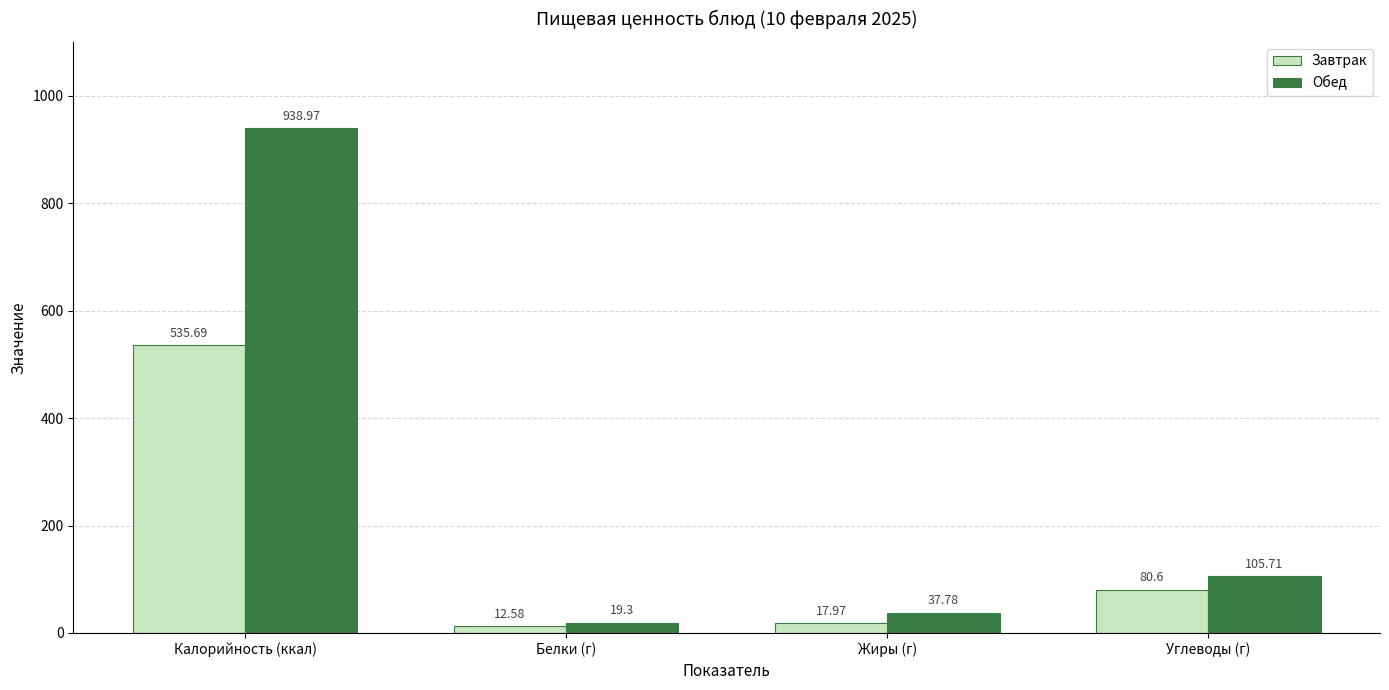

How many bars are there in each group?

2